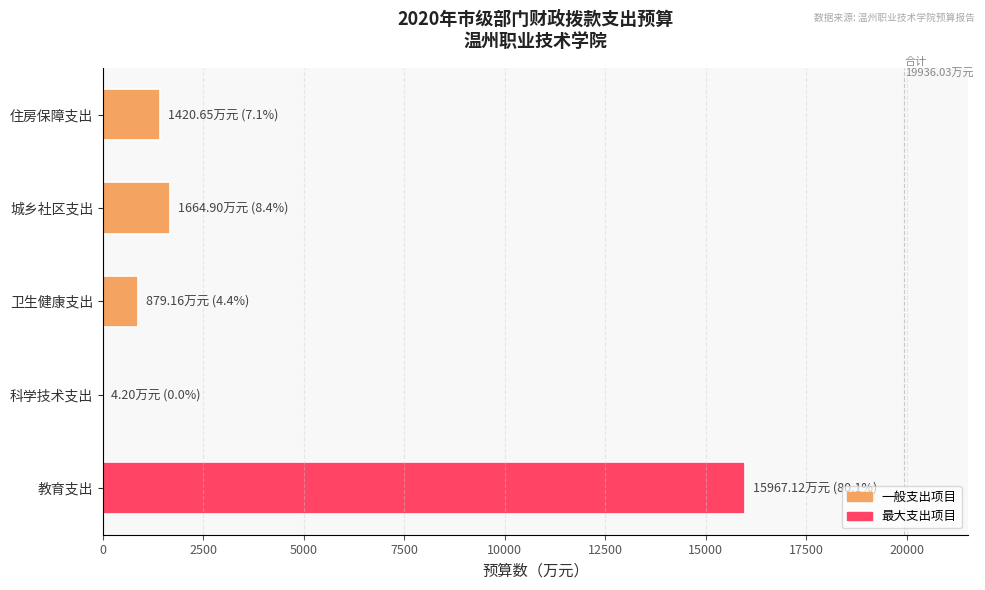

The chart shows a value of 879.2 at 卫生健康支出. True or false?

True